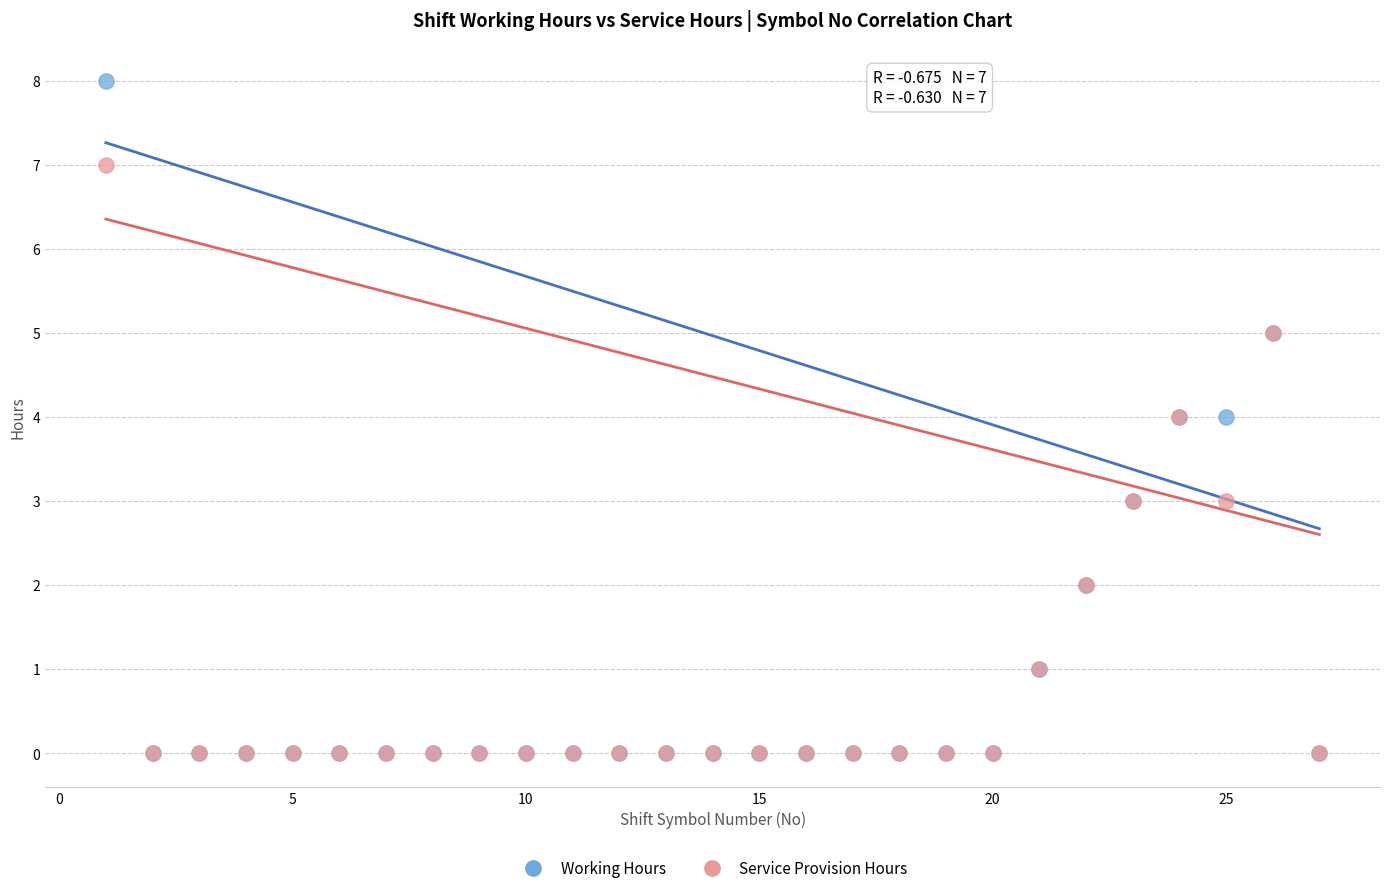

What are all the series names shown in the legend?

Working Hours, Service Provision Hours